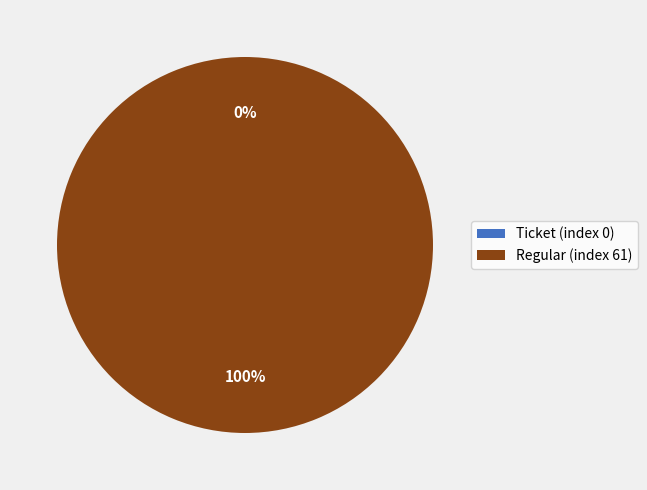

How many slices are in this pie chart?

2